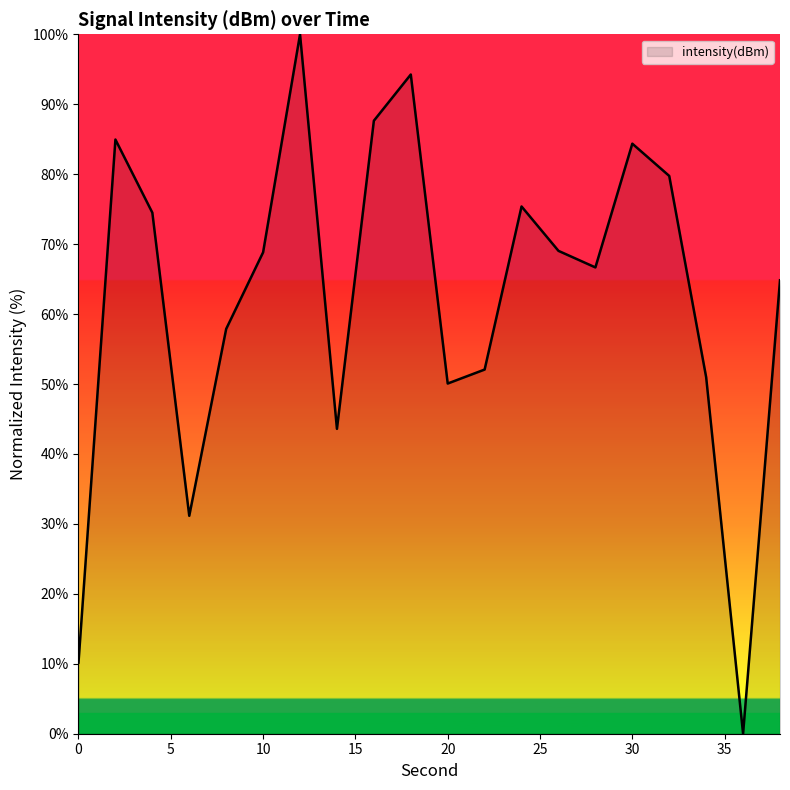

Reading left to right, what are all the values shown in this chart?

0=10.2	2=85.0	4=74.5	6=31.2	8=57.9	10=68.8	12=100.0	14=43.6	16=87.6	18=94.3	20=50.1	22=52.1	24=75.4	26=69.0	28=66.7	30=84.4	32=79.7	34=51.0	36=0.0	38=64.8